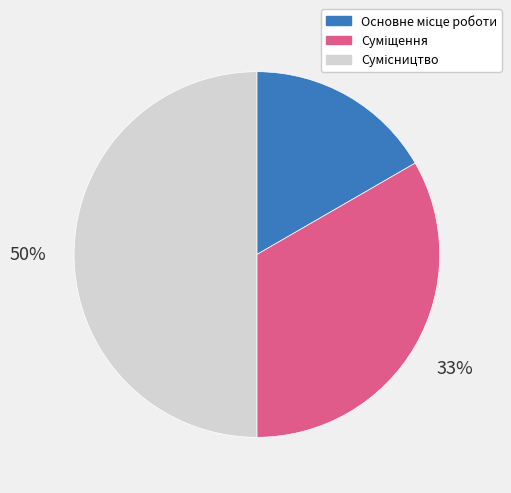

To the nearest percent, what is the average slice percentage?

33%